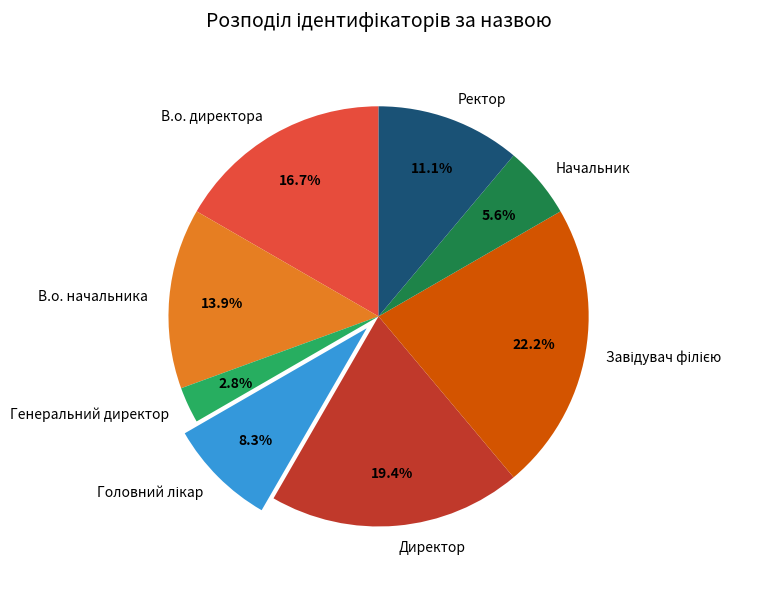

Does Генеральний директор account for over 50% of the chart?

No